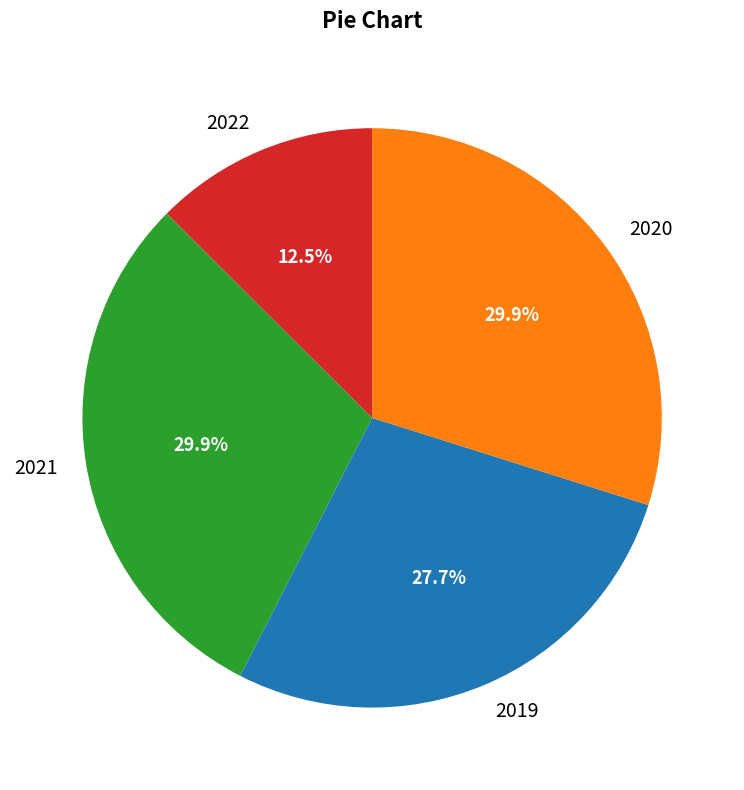

Approximately how many times larger is the value at 2019 compared to 2022?

2.2